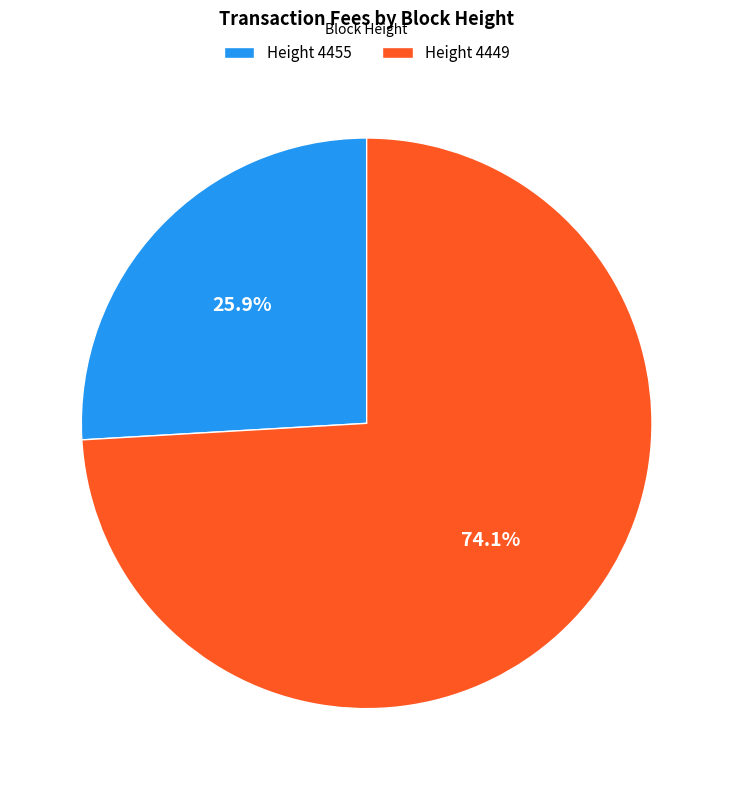

To the nearest percent, what is the difference between the largest and smallest slice percentages?

48%